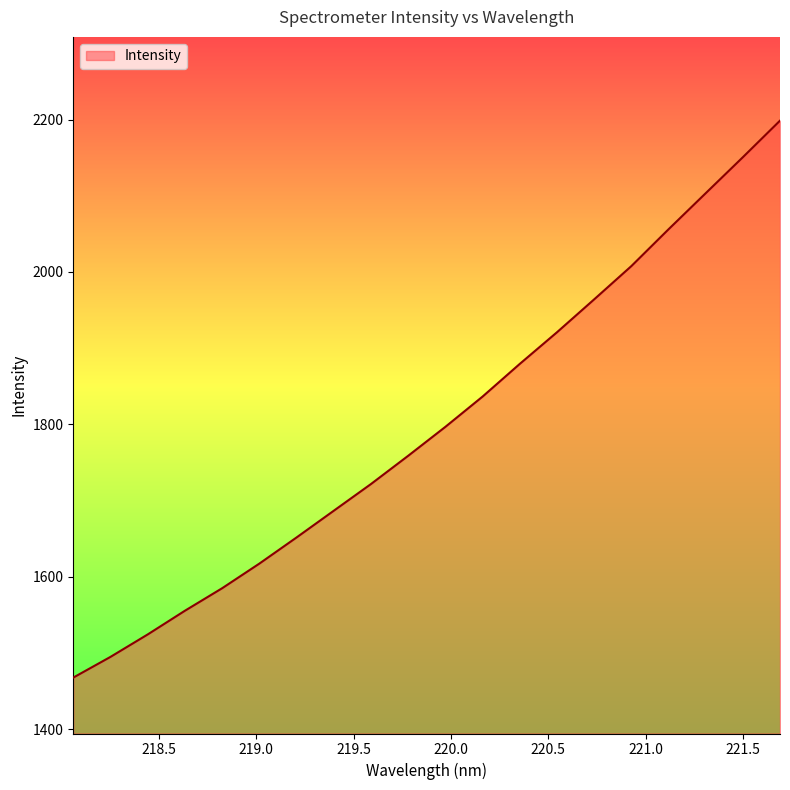

What is the difference between the maximum and minimum values?

731.0